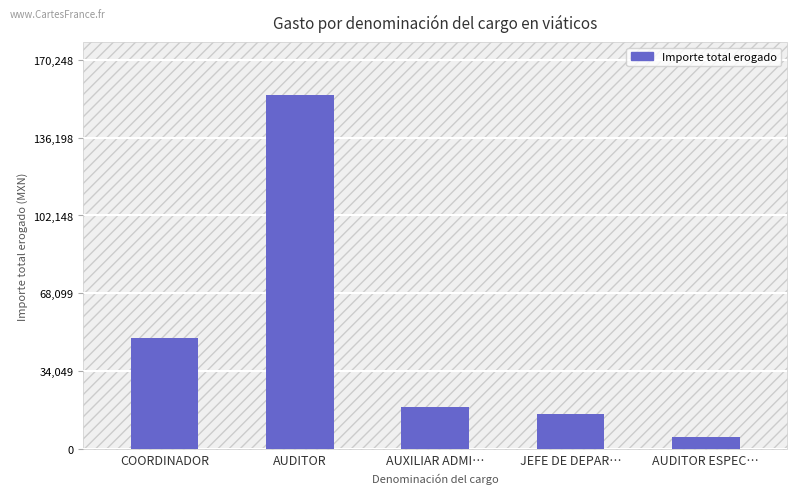

Where does the data first go above 18224?

COORDINADOR